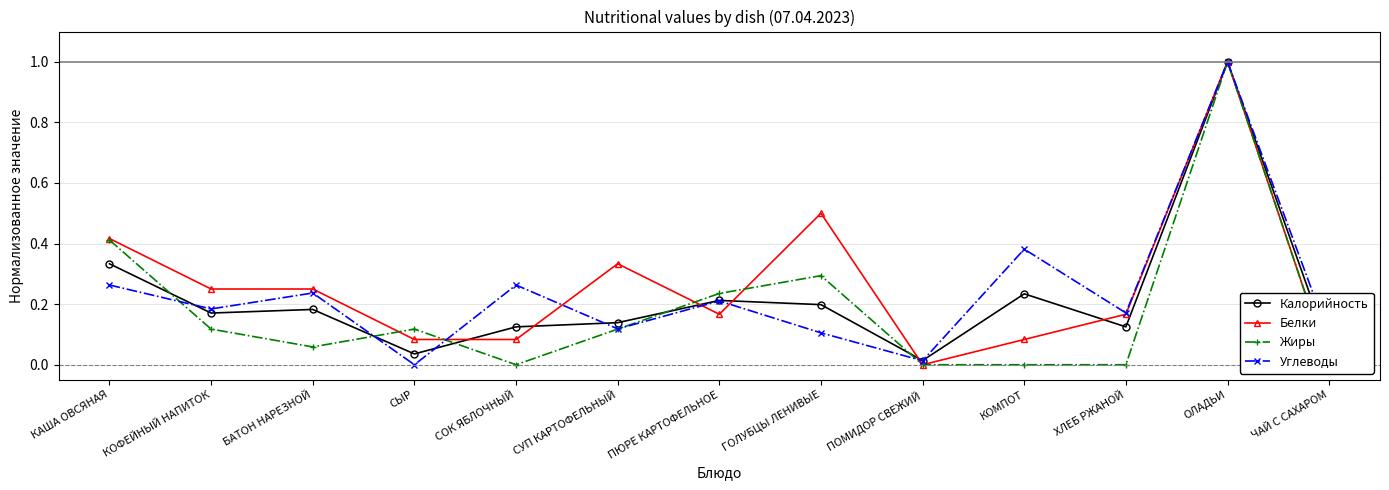

The value of Углеводы at БАТОН НАРЕЗНОЙ is 0.2. True or false?

True